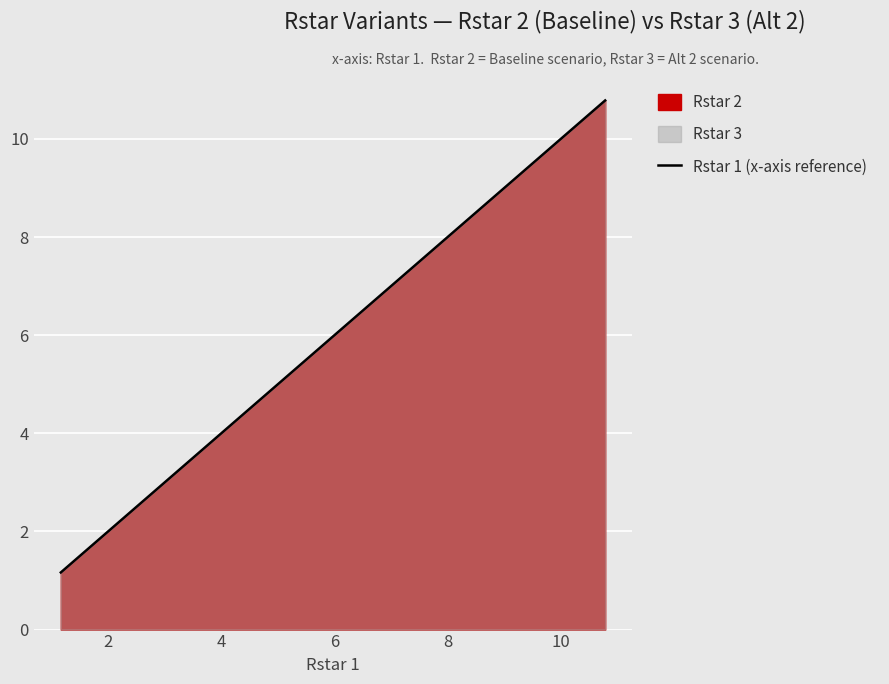

What is the minimum value shown in the chart?

1.2